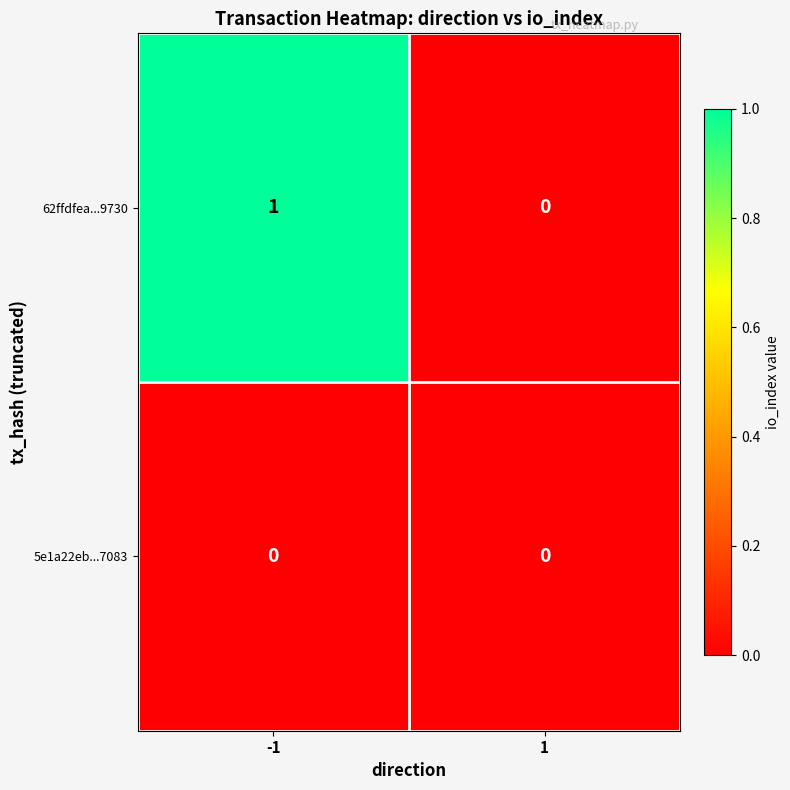

Is it true that 62ffdfea...9730 equals 1 at -1?

True